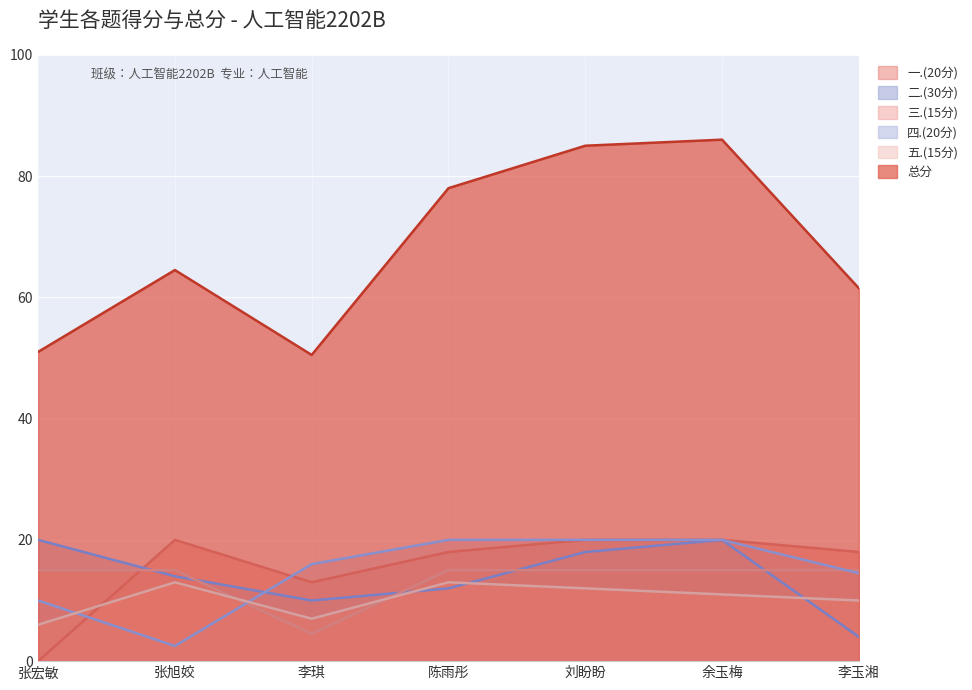

Between 张旭姣 and 余玉梅, which series saw the biggest shift?

总分